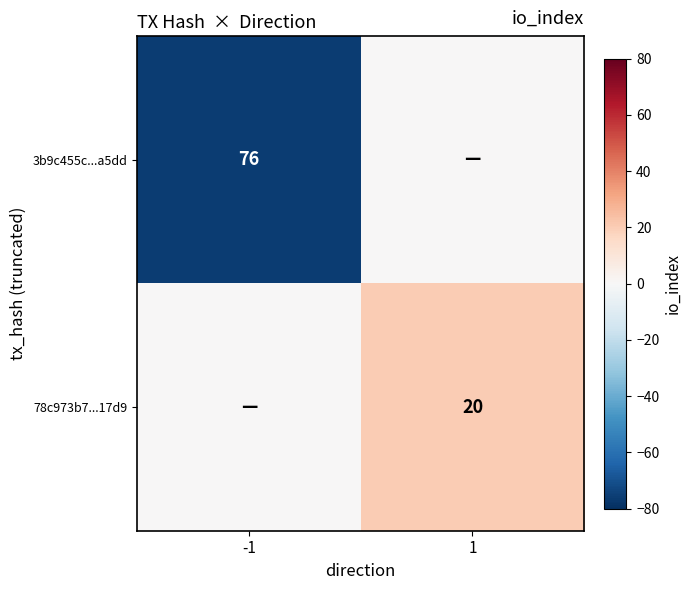

Is it true that 78c973b7...17d9 equals 31 at 1?

False